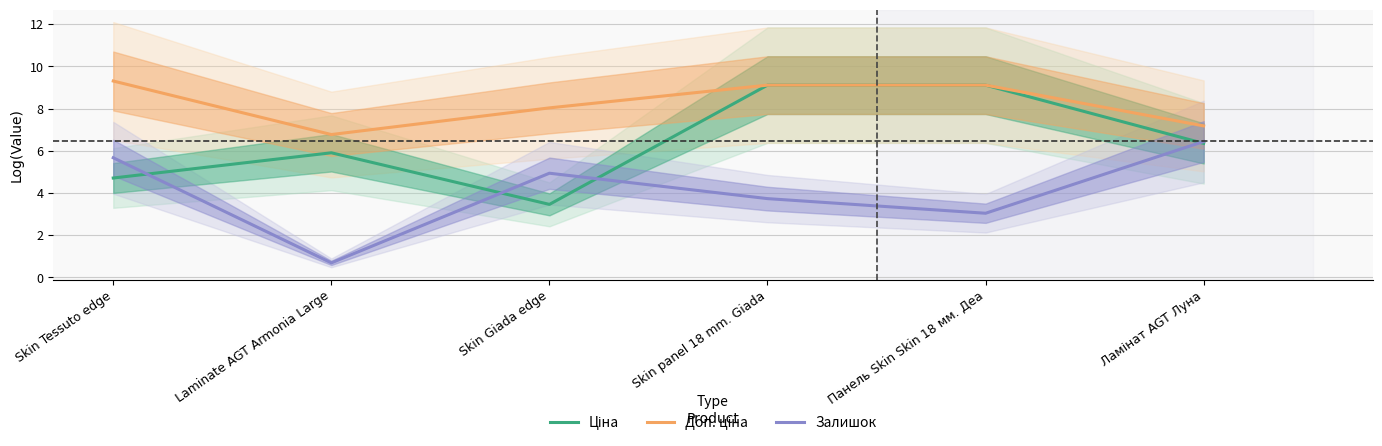

At which label does Ціна reach its minimum?

Skin Giada edge